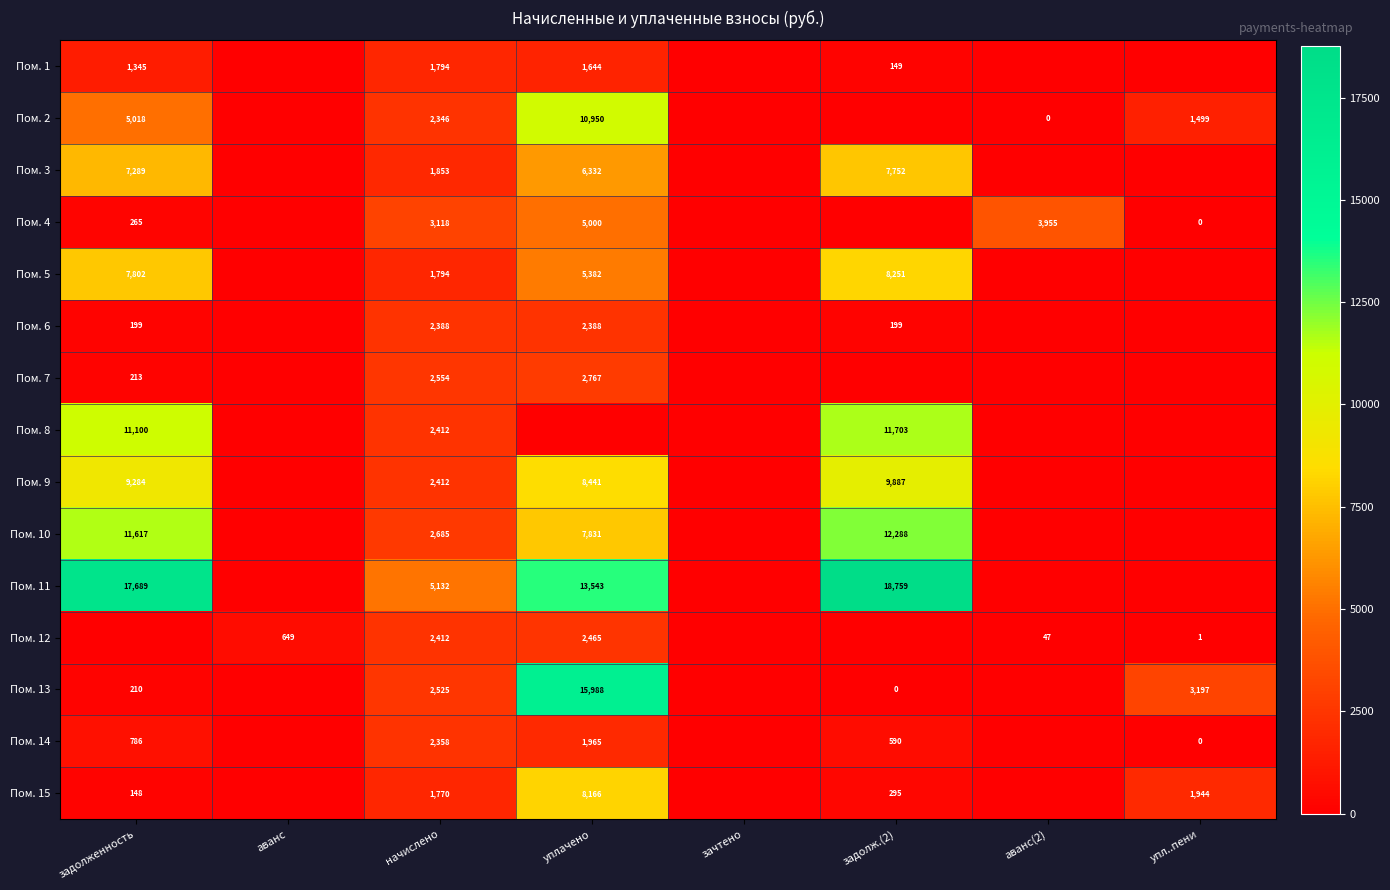

Which has a higher value, аванс or упл..пени?

аванс